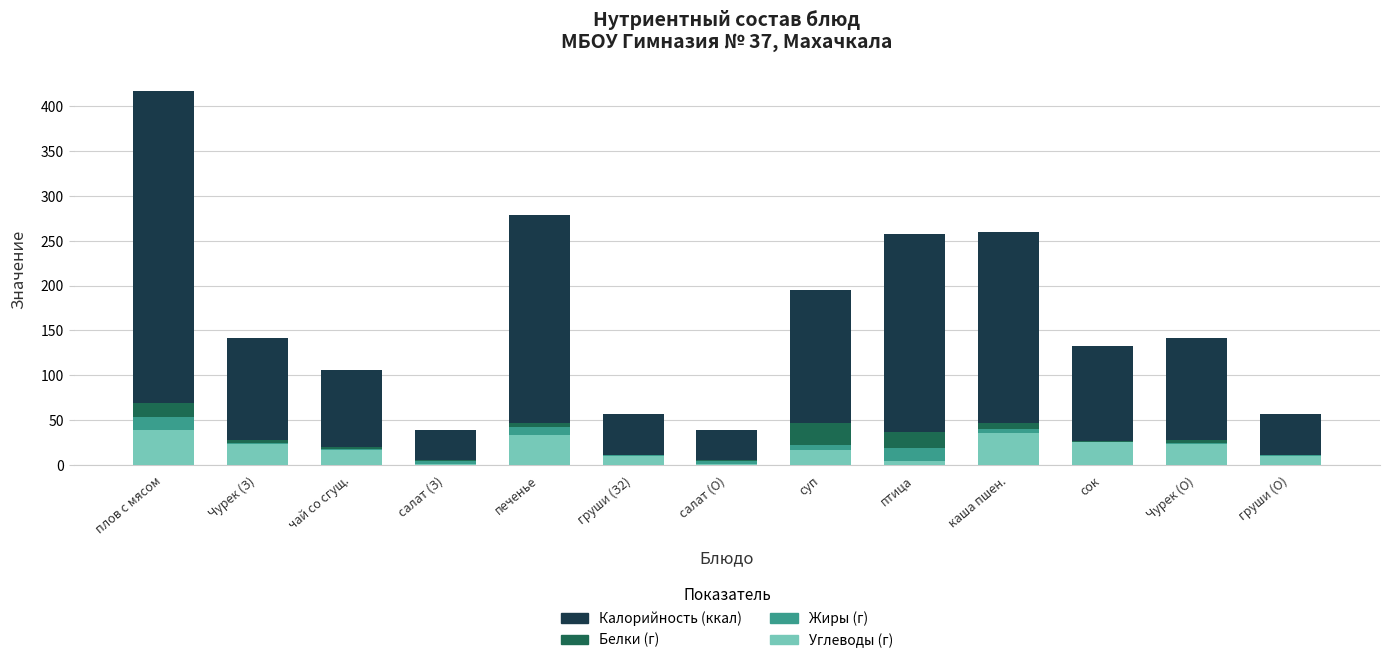

At which category is the sum across all series the highest?

плов с мясом